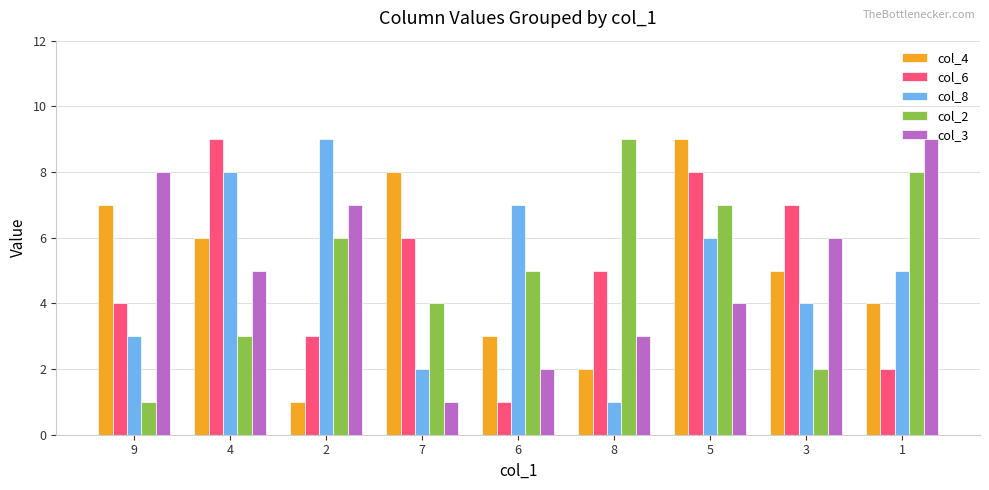

The value of col_8 at 4 is 8. True or false?

True